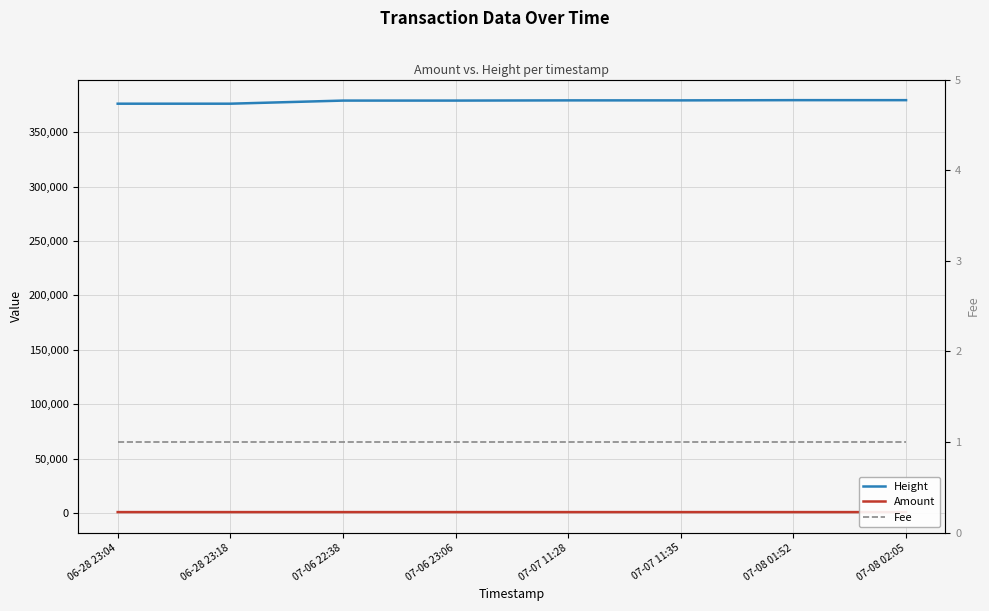

What is the difference between the maximum and minimum values in the Height series?

3259